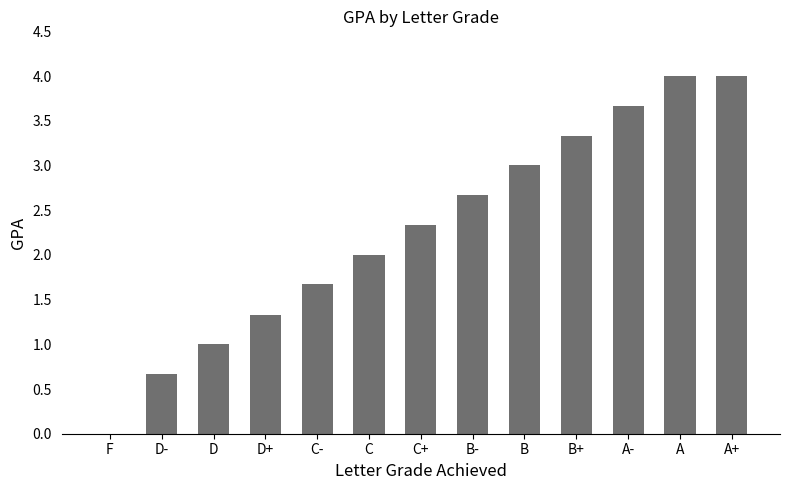

What is the maximum value shown in the chart?

4.0